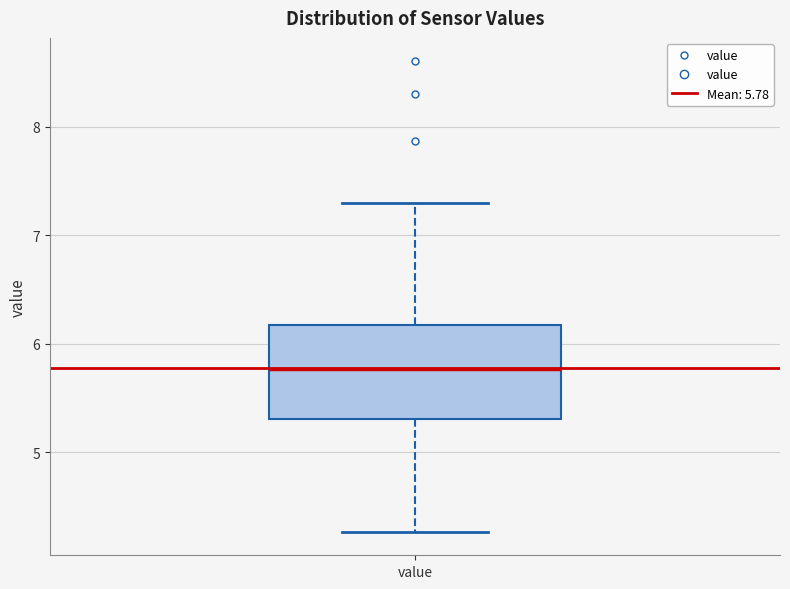

Read this box plot against the y-axis: the position of the median line, the range covered by the box, and the ends of both whiskers. The values are not printed on the chart, so give them approximately, as read against the axis.

median 5.8, box 5.3 to 6.2, whiskers 4.3 to 7.3